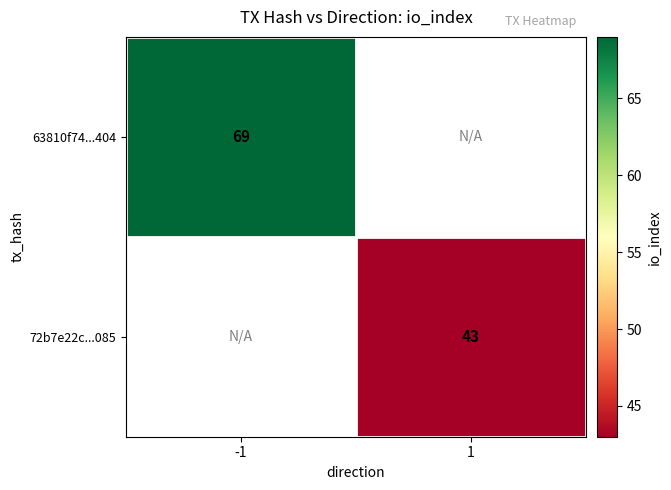

Which category has the highest value across all series?

-1